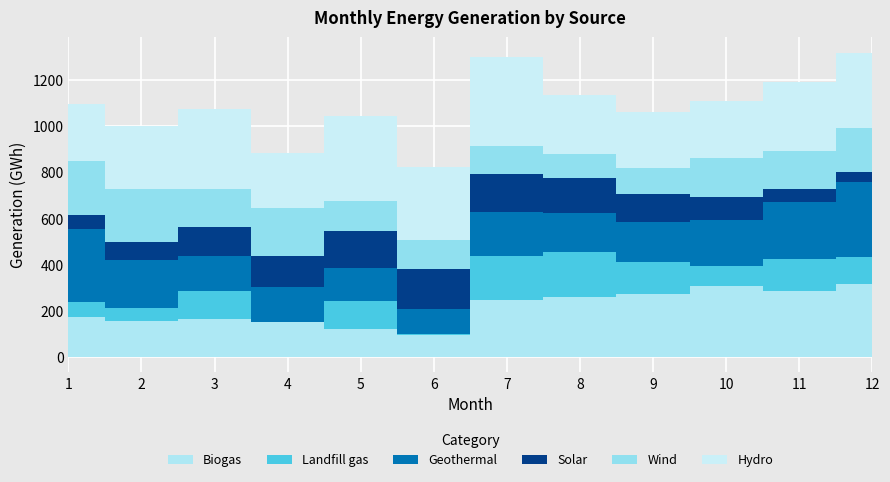

What are all the series names shown in the legend?

Biogas, Landfill gas, Geothermal, Solar, Wind, Hydro